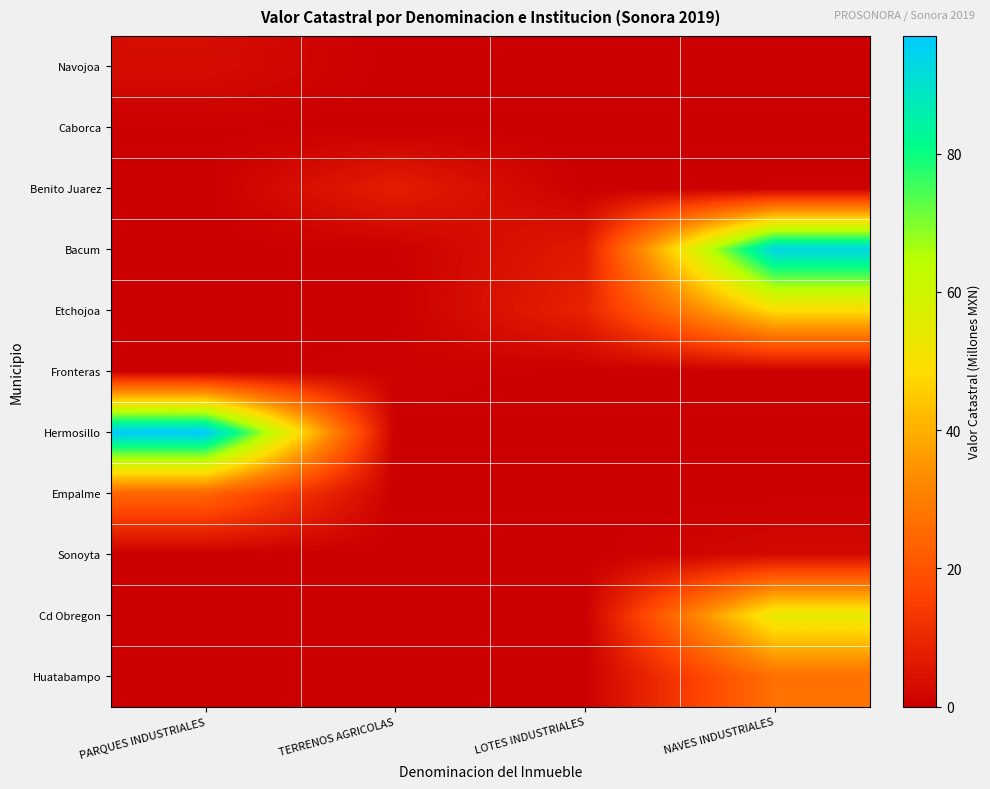

At which category is the sum across all series the highest?

NAVES INDUSTRIALES